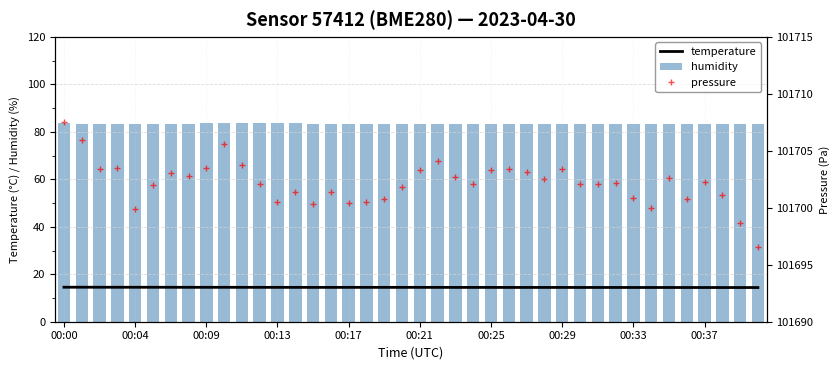

Which series has the largest range (max minus min)?

pressure